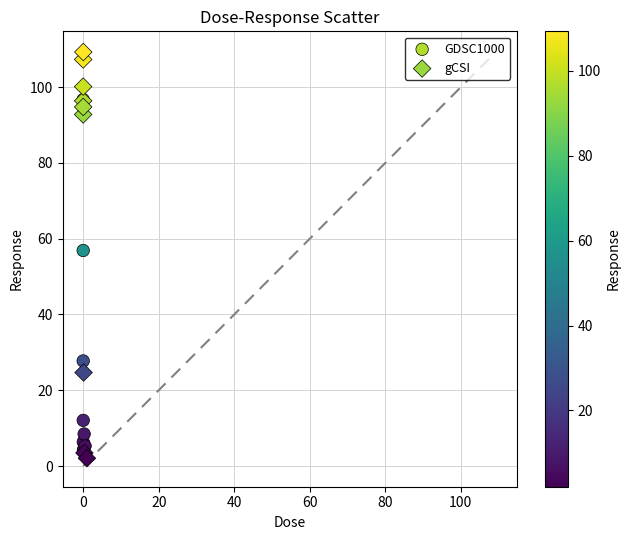

Which series has the largest Y range (max minus min)?

gCSI